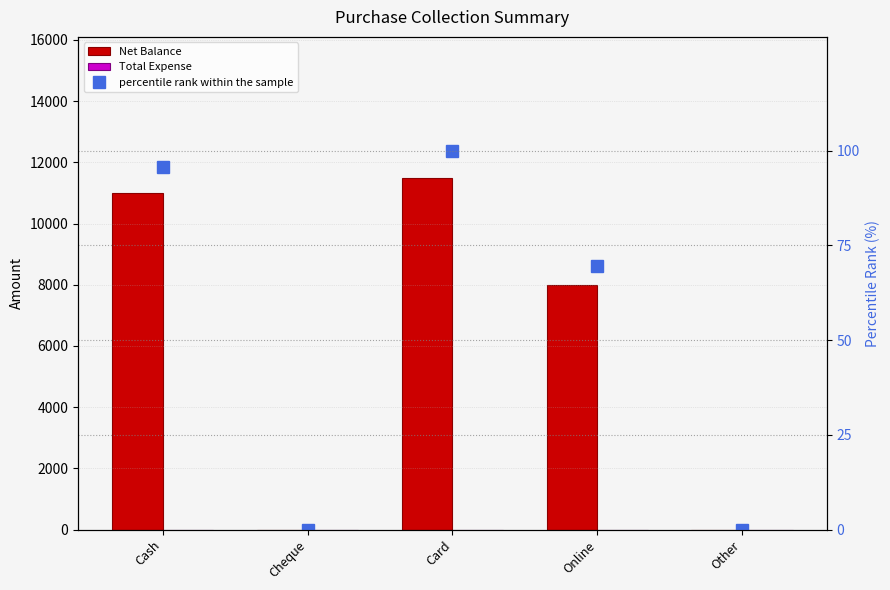

The value of Net Balance at Other is 0.0. True or false?

True